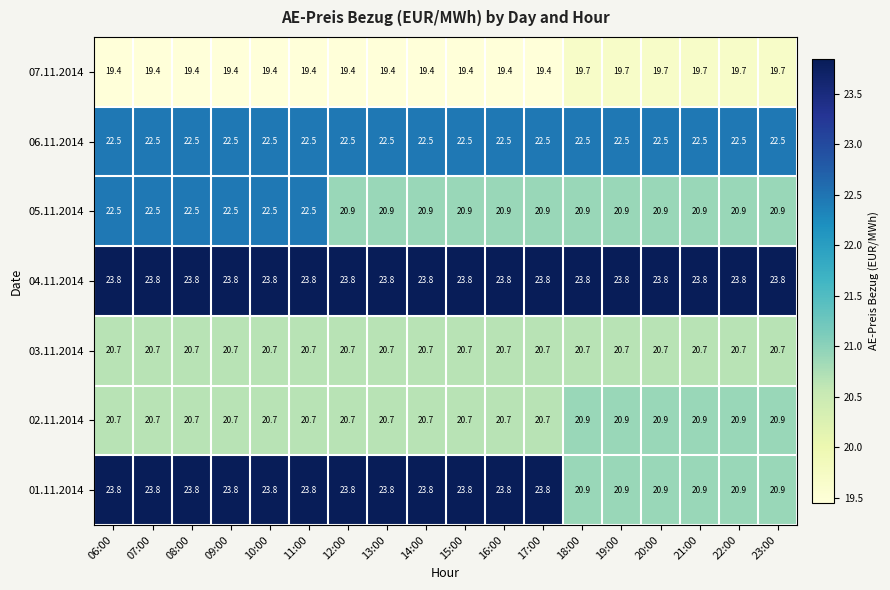

What is the sum of the 01.11.2014 values at 07:00 and 18:00?

44.7